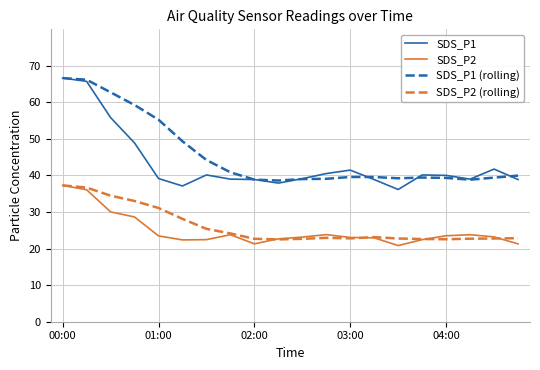

What is the minimum value for SDS_P1?

36.2